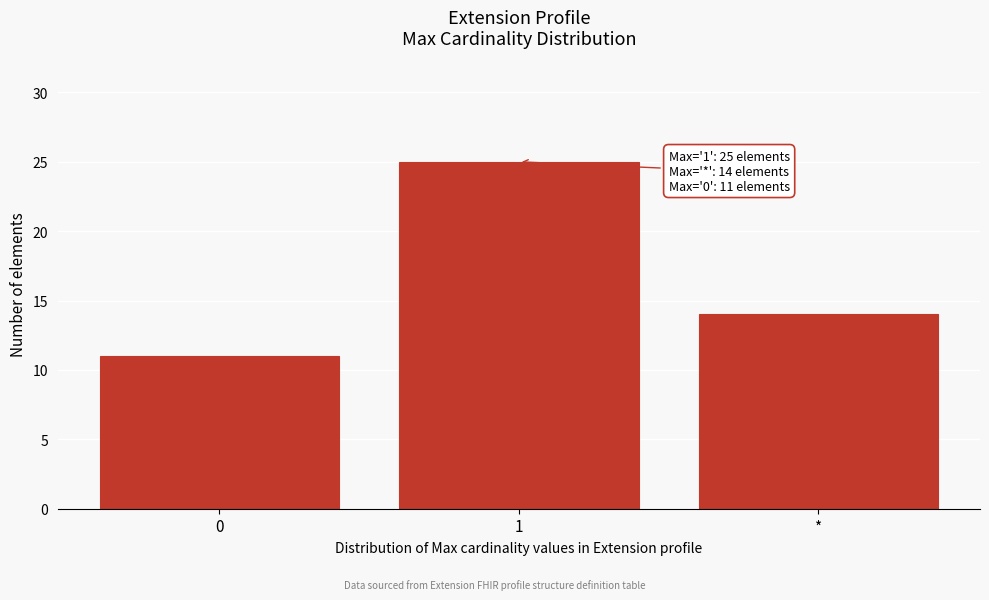

Reading left to right, list all the values displayed in this chart.

11	25	14